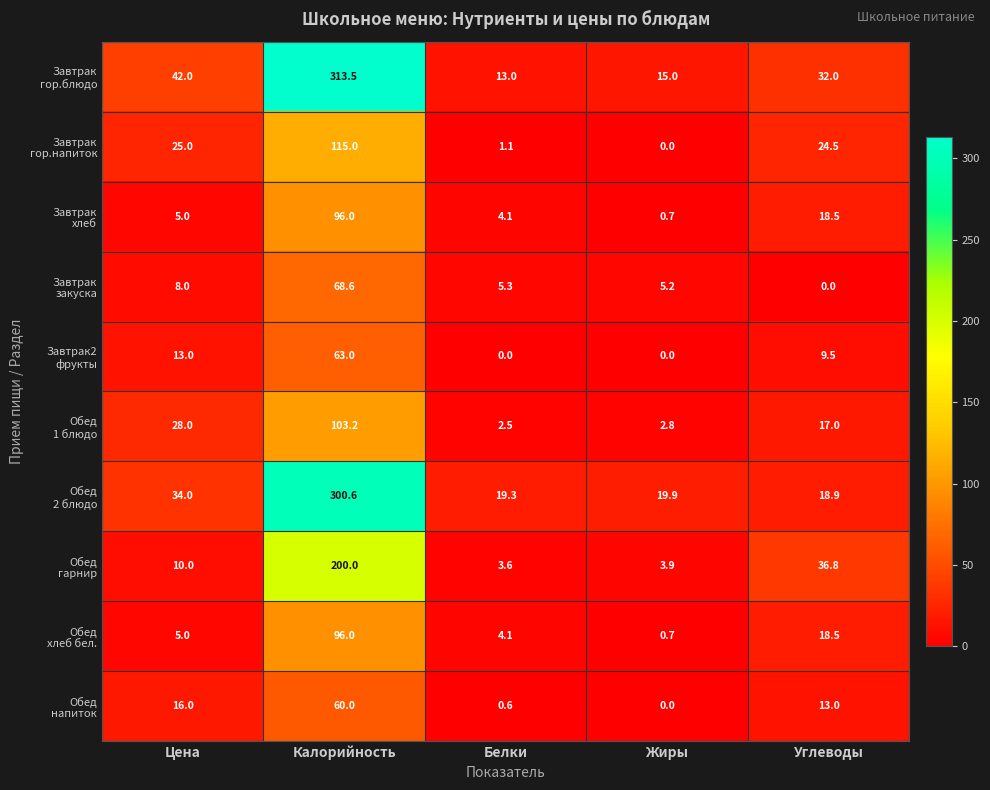

What is the difference between the highest and lowest values at Калорийность?

253.5